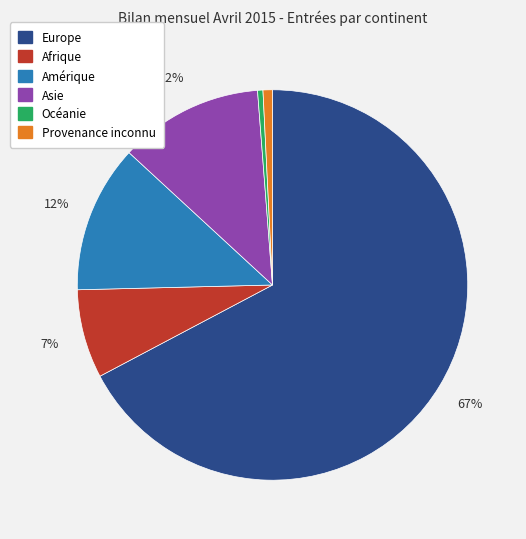

Which slice is the largest?

Europe